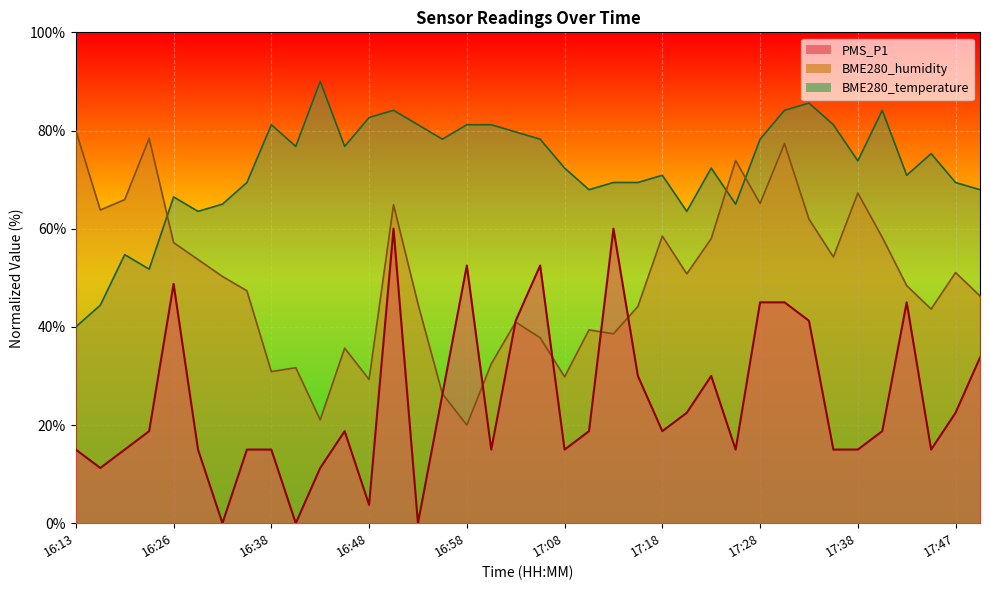

What is the difference between the second highest and minimum values in the BME280_humidity series?

58.4